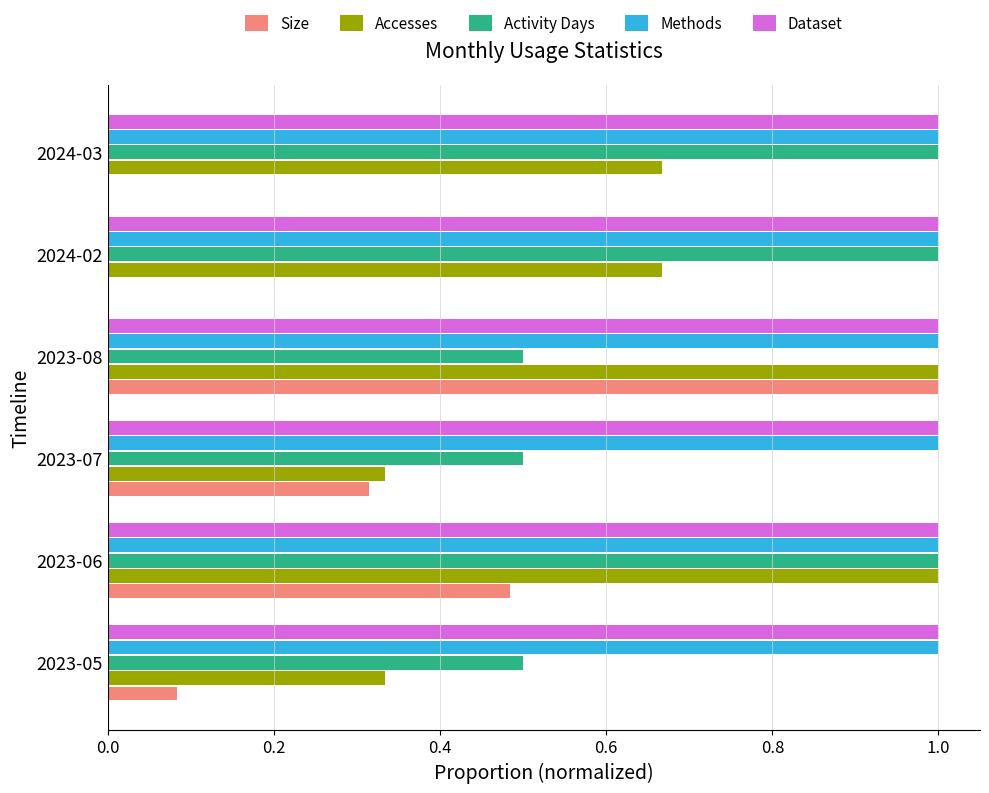

How many categories are shown in the chart?

6